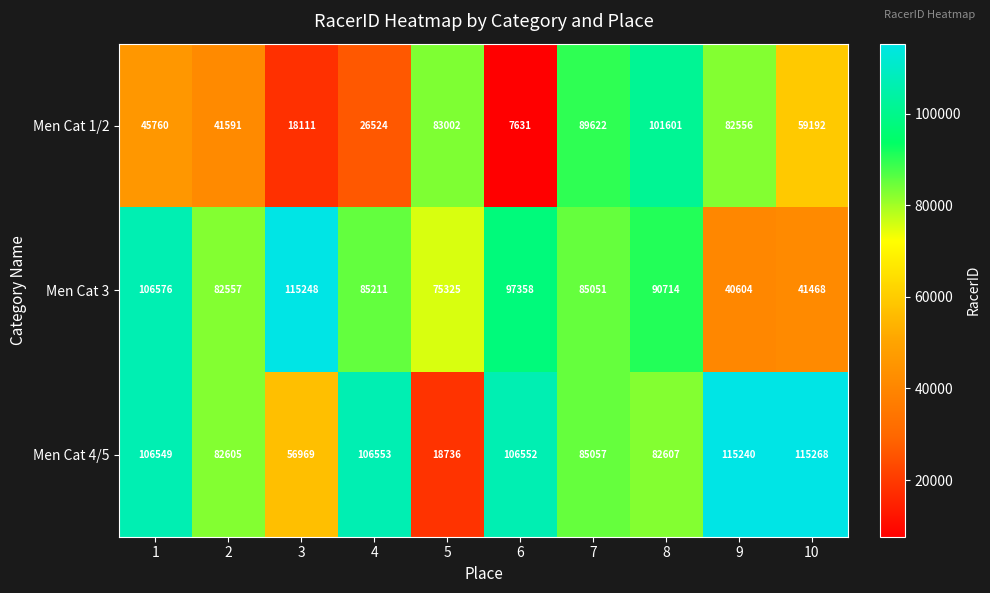

What is the maximum value shown in the chart?

115268